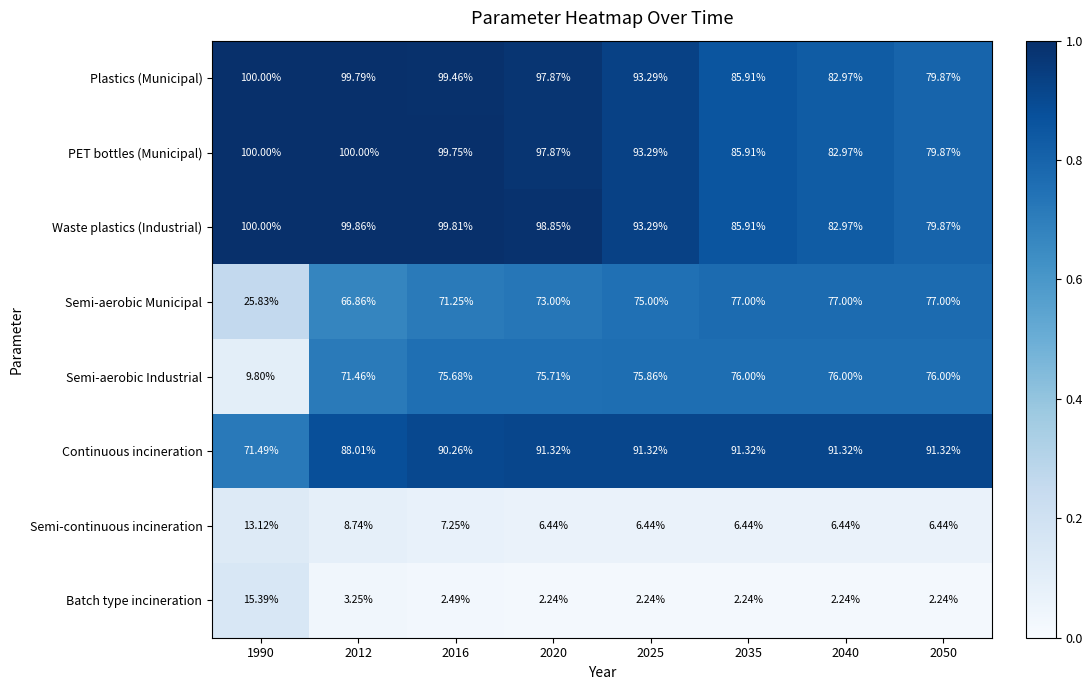

Is the value of Semi-aerobic Industrial at 2035 greater than the value of Semi-aerobic Municipal at 2035?

No